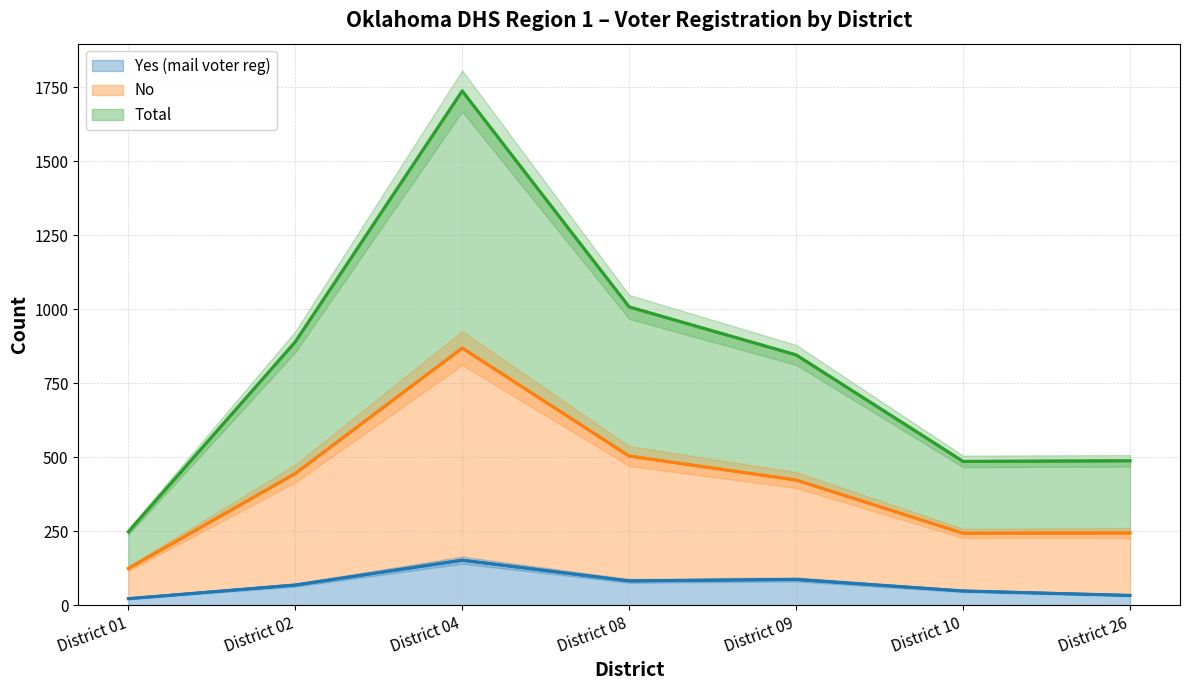

What is the difference between the highest and lowest values at District 02?

822